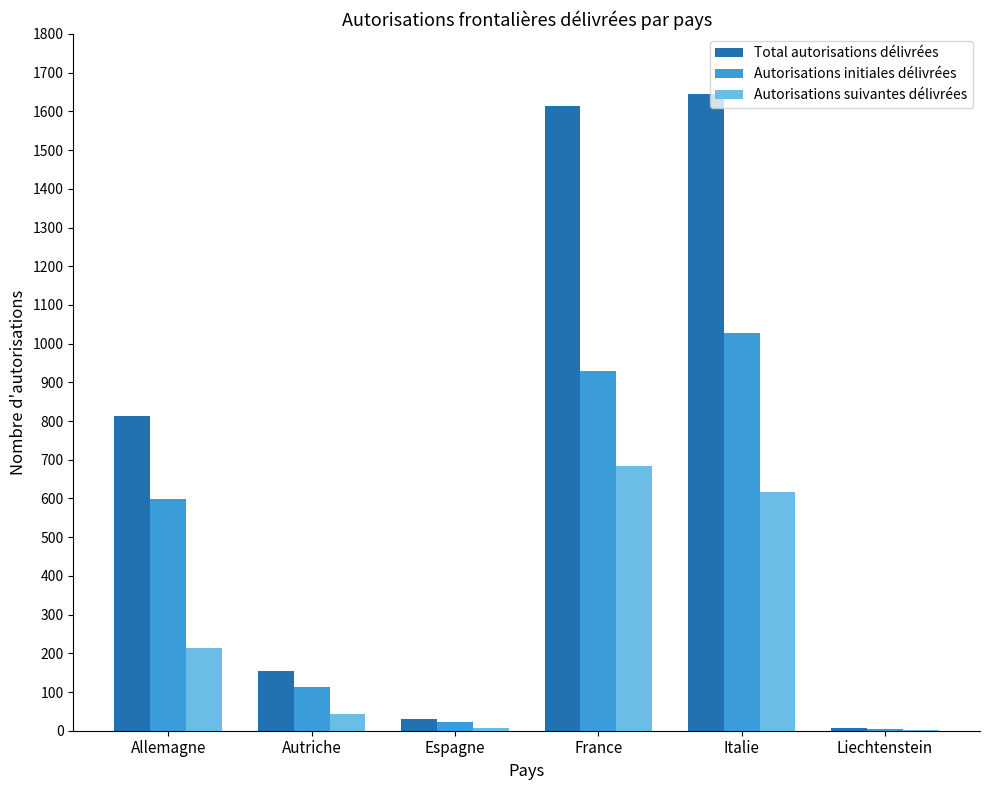

What is the total value across all series at Italie?

3288